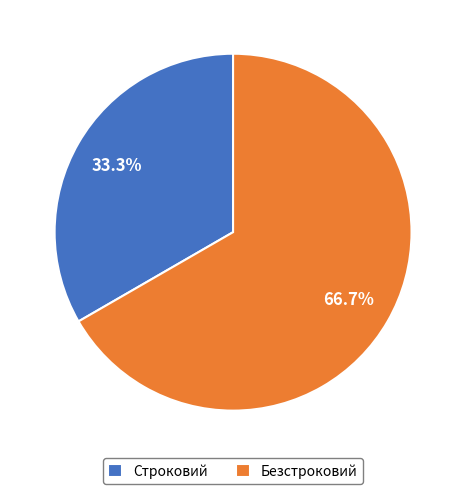

What percentage do Строковий and Безстроковий together represent?

100.0%